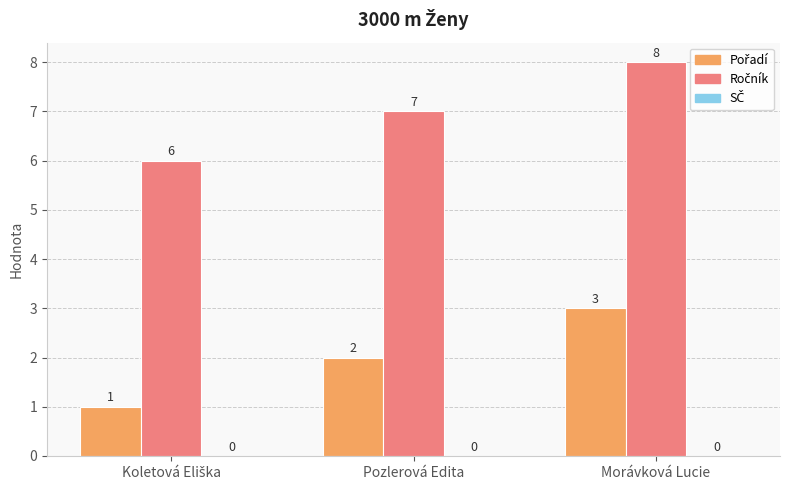

What is the difference between the highest and lowest values at Morávková Lucie?

5